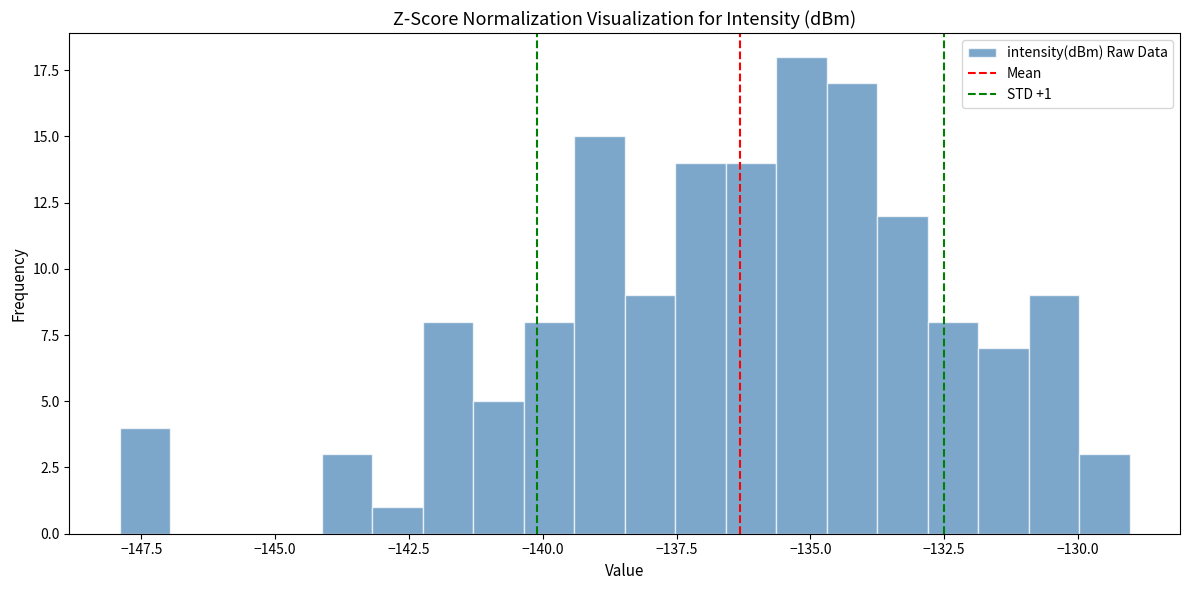

Around what value on the x-axis is the tallest bar? Give the approximate position of its centre, as read against the axis.

-135.0